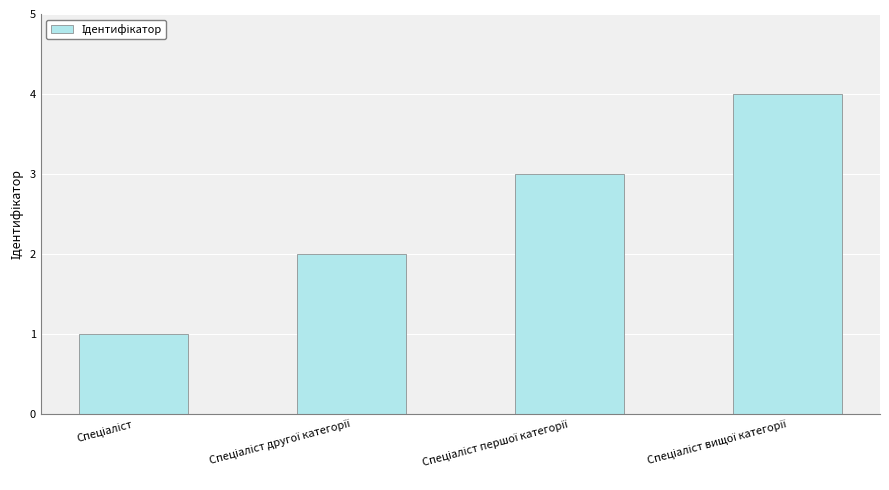

What is the difference between the second highest and minimum values?

2